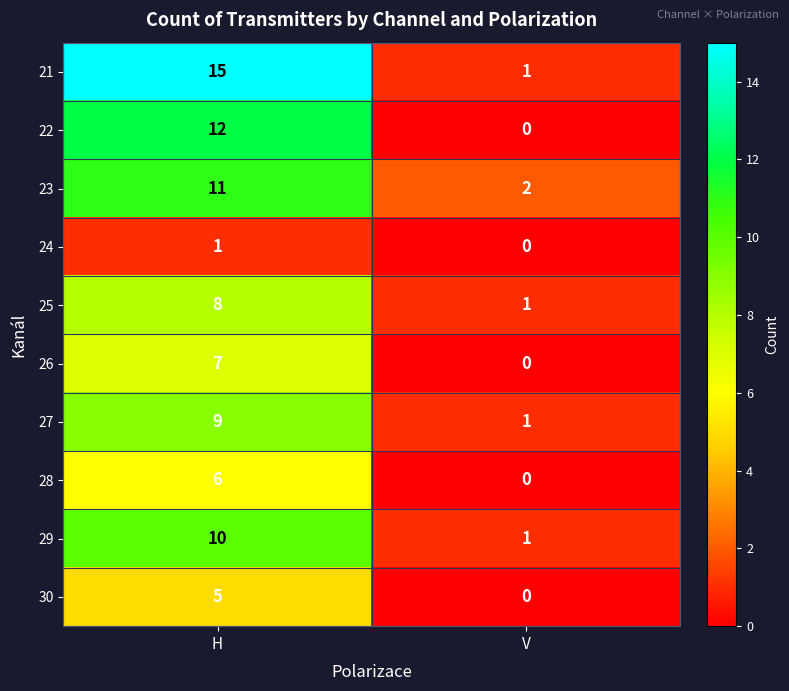

Read the 29 value at H.

10